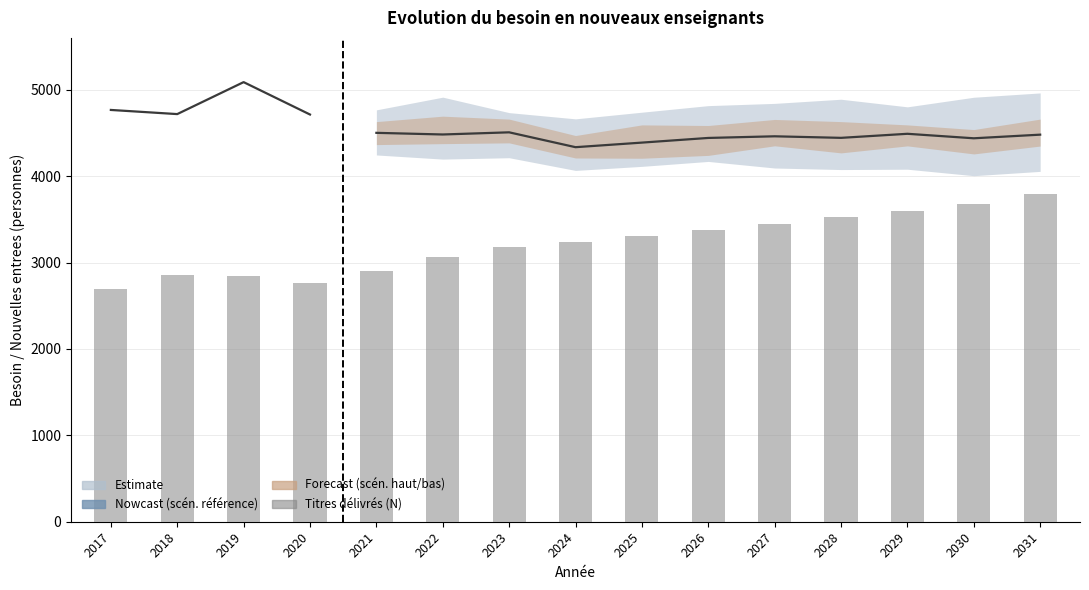

The value at 2018 is 4105. True or false?

False